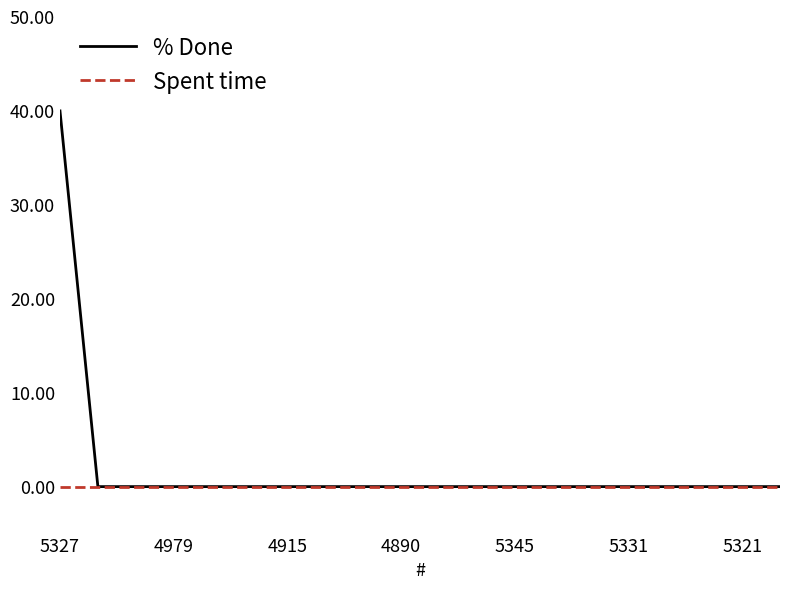

How many distinct data groups are displayed?

2